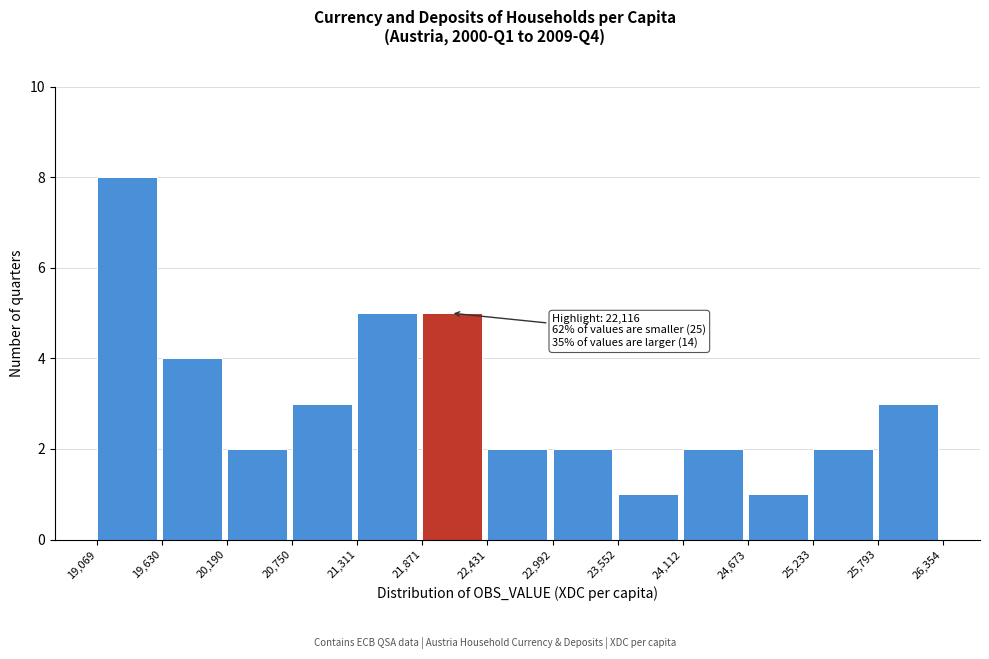

Which range on the x-axis has the tallest bar?

19,069 to 19,630